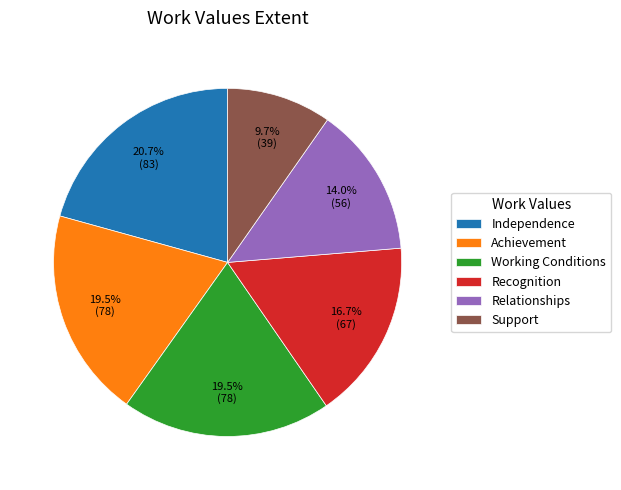

What percentage is NOT represented by Achievement?

80.5%